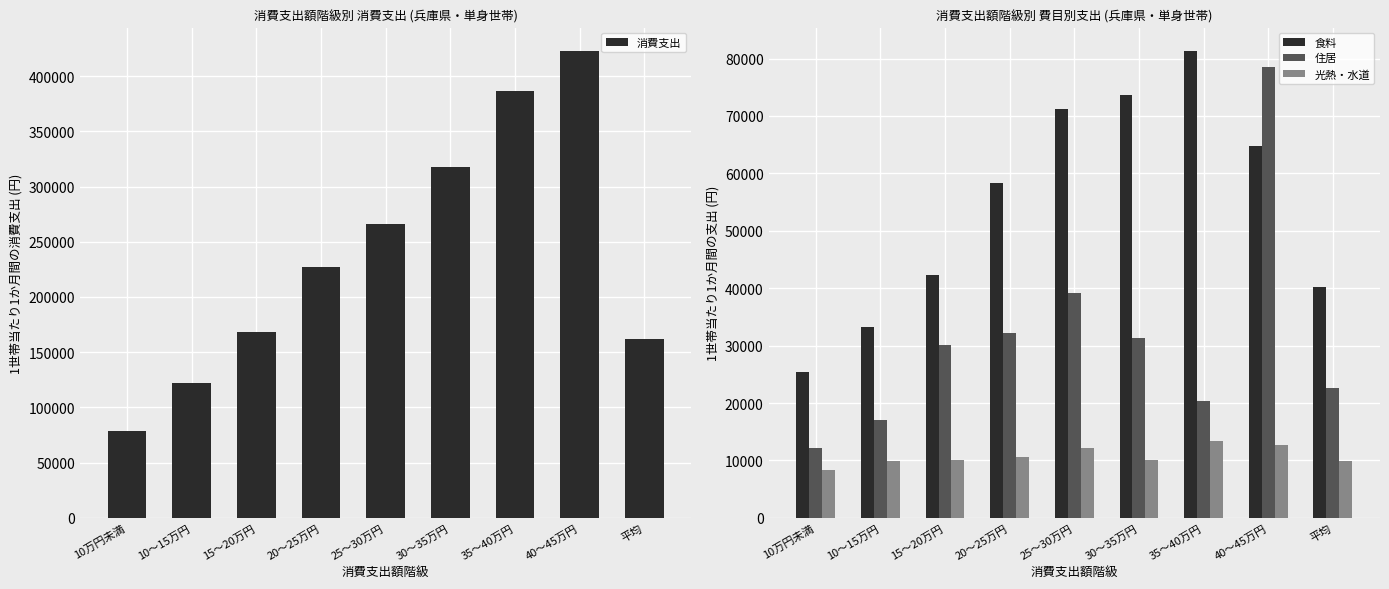

Are the bars grouped side by side (vs. stacked)?

Yes